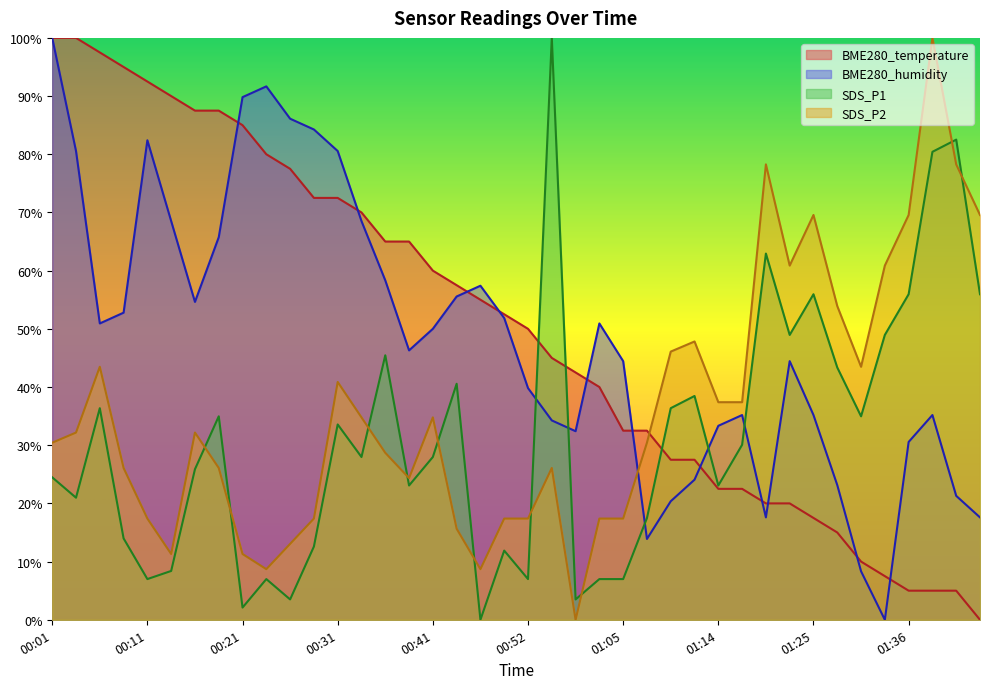

Is it true that SDS_P1 equals 1.7 at 00:13?

False